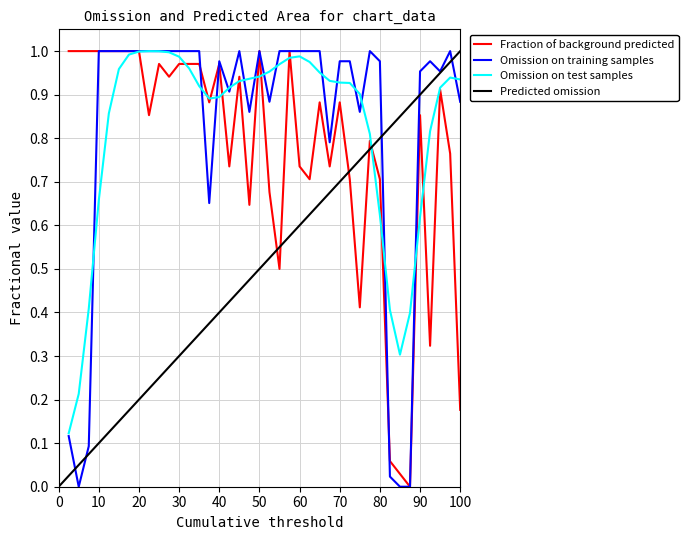

How many data points does each series have?

40